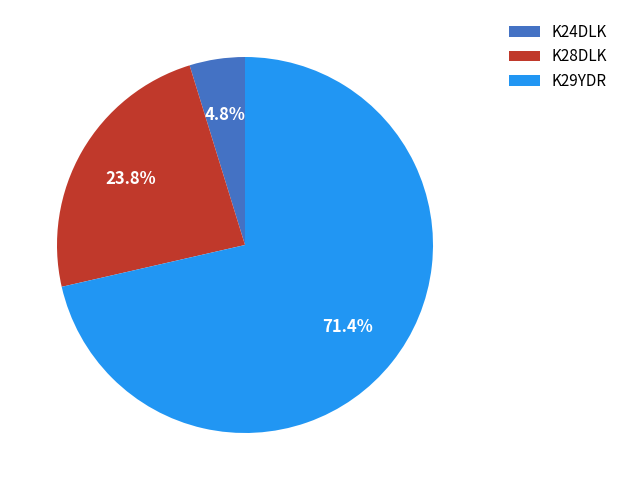

What is the total percentage of K29YDR and K24DLK?

76.2%